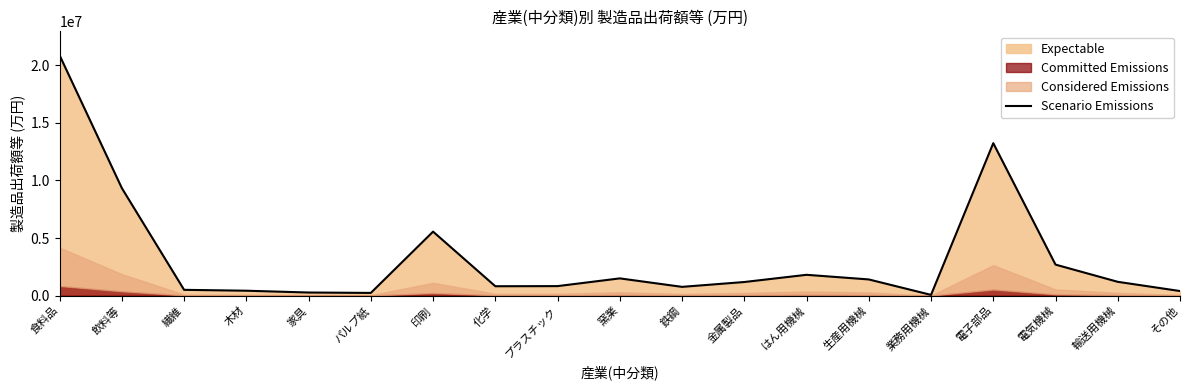

Where is the data nearest to the value 10465197?

飲料等